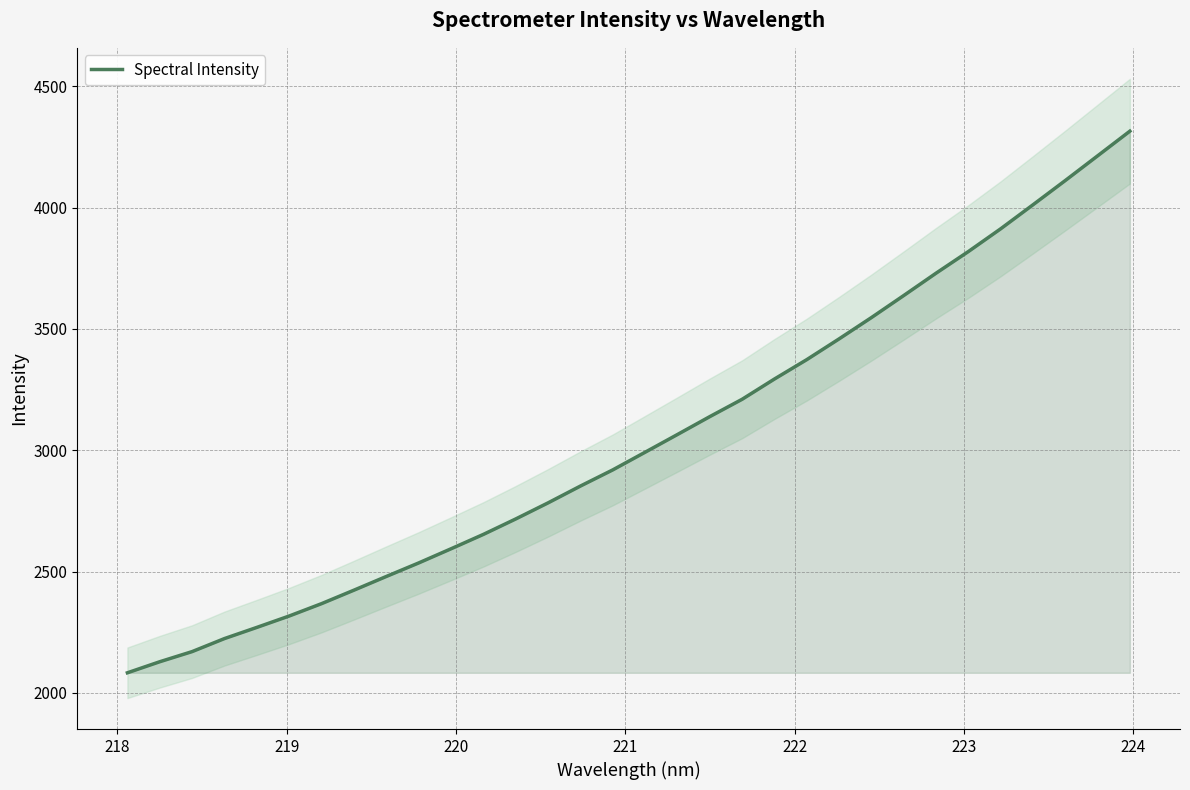

Is this an area chart (filled region under the line)?

No